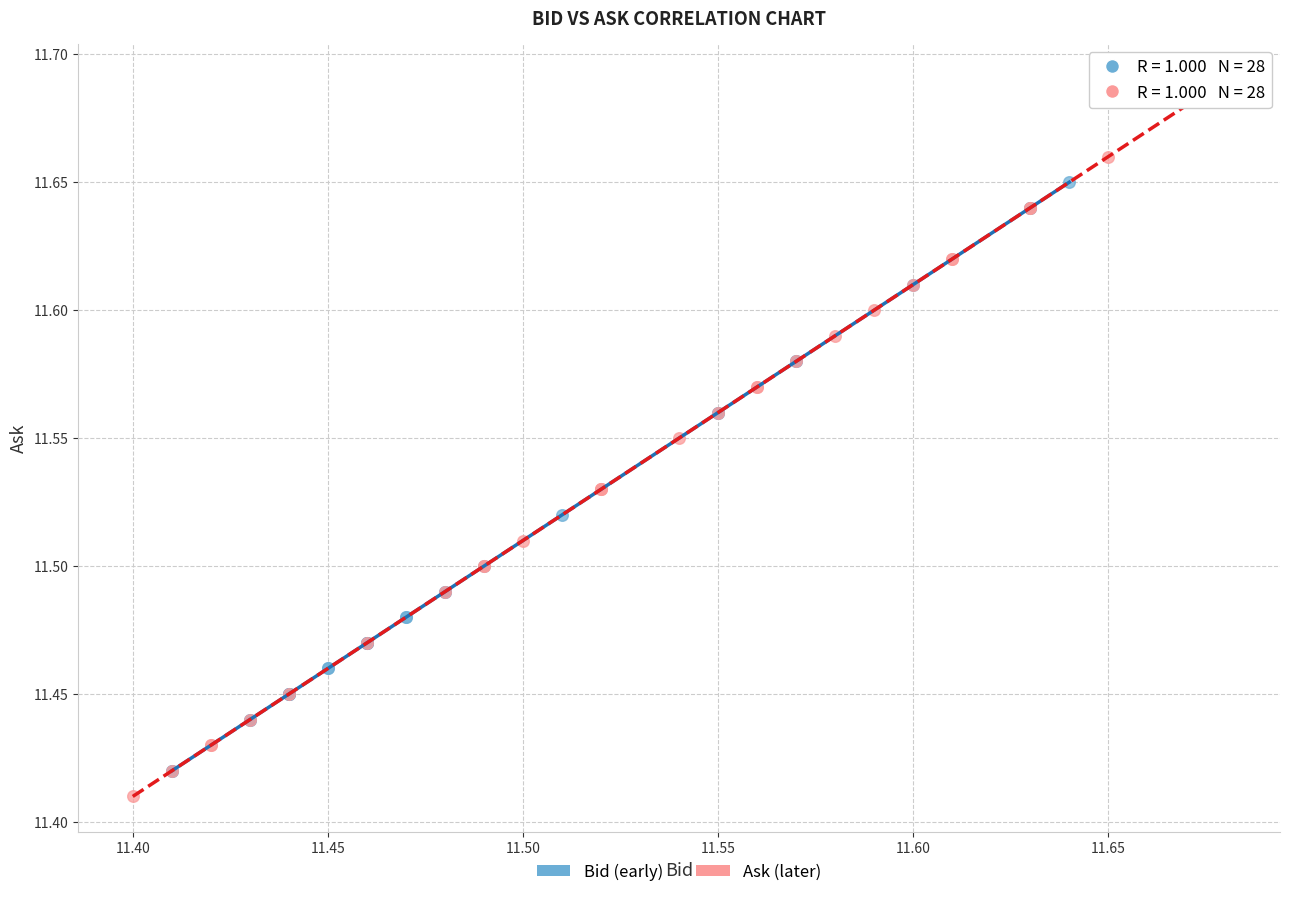

Which series contains the highest Y value?

Ask (later)